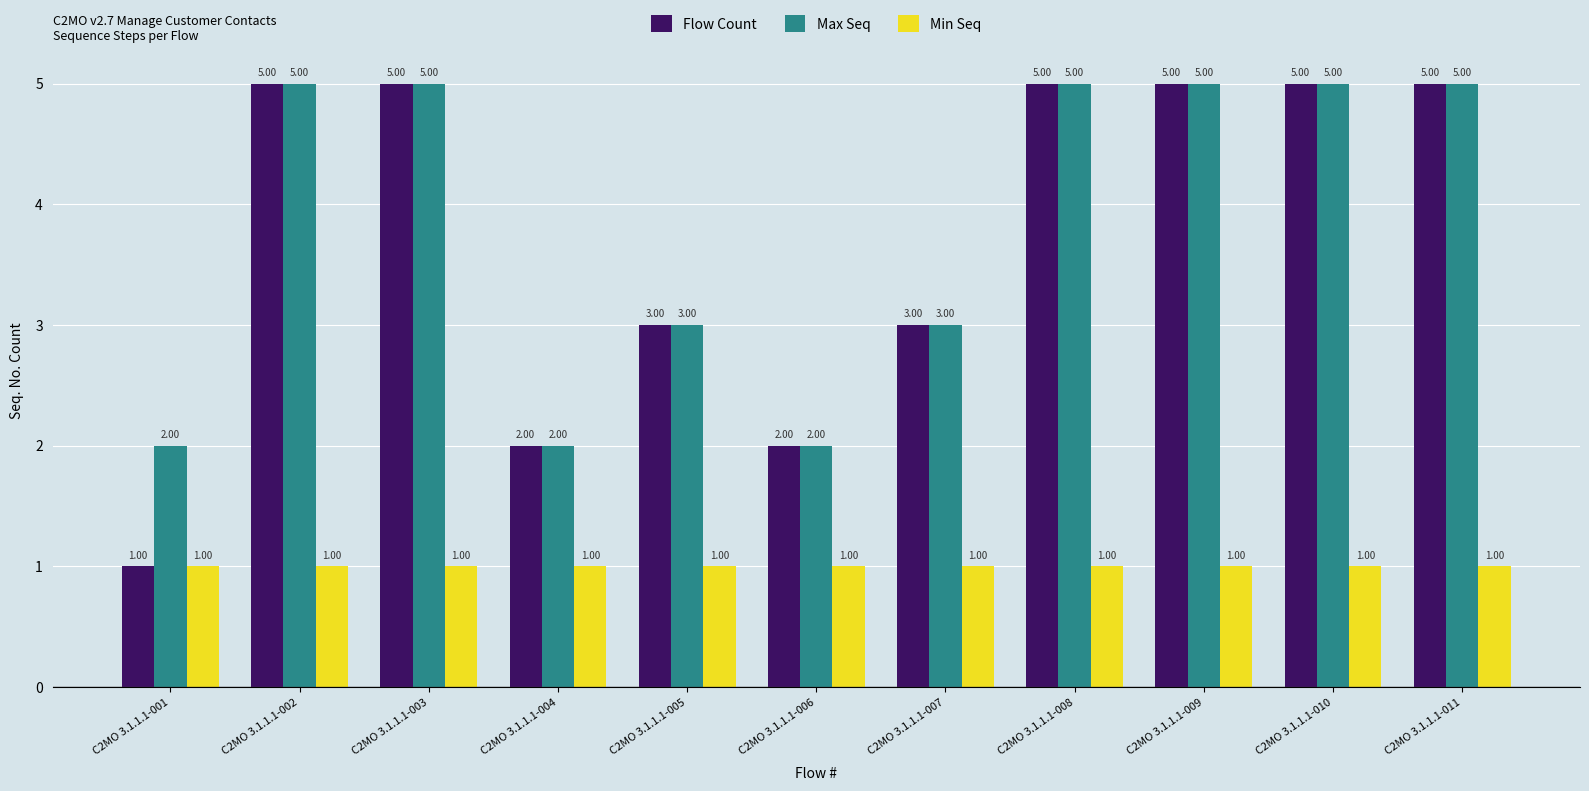

Which series changed the most between C2MO 3.1.1.1-001 and C2MO 3.1.1.1-006?

Flow Count